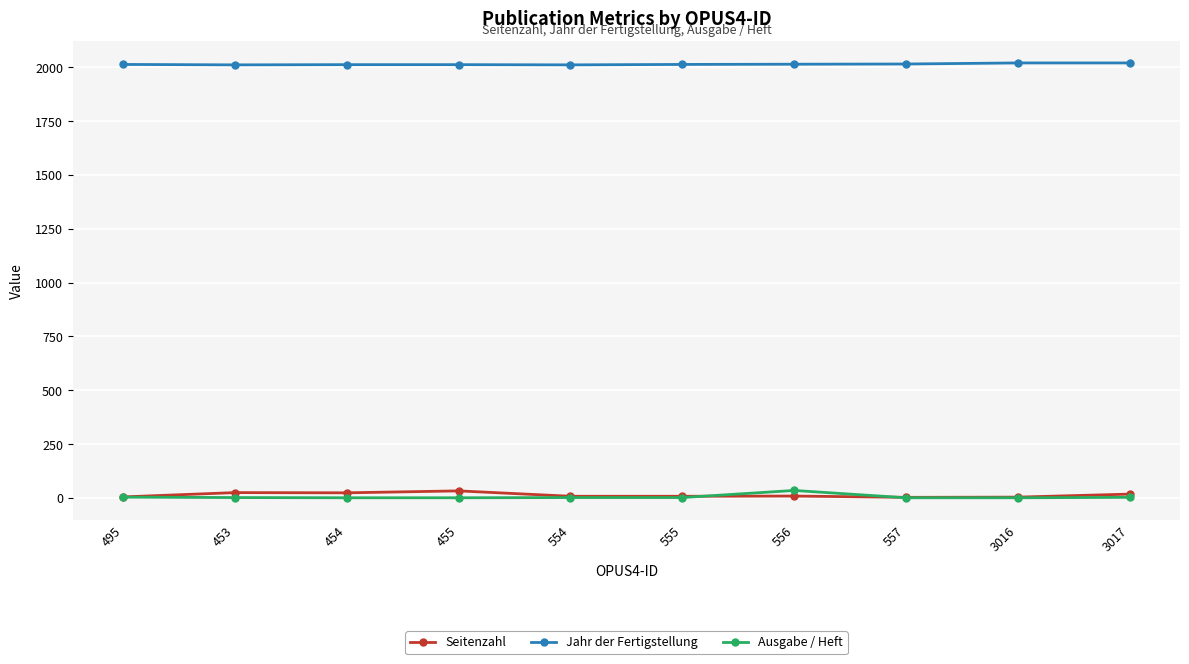

True or false: Ausgabe / Heft and Jahr der Fertigstellung cross at least once.

False